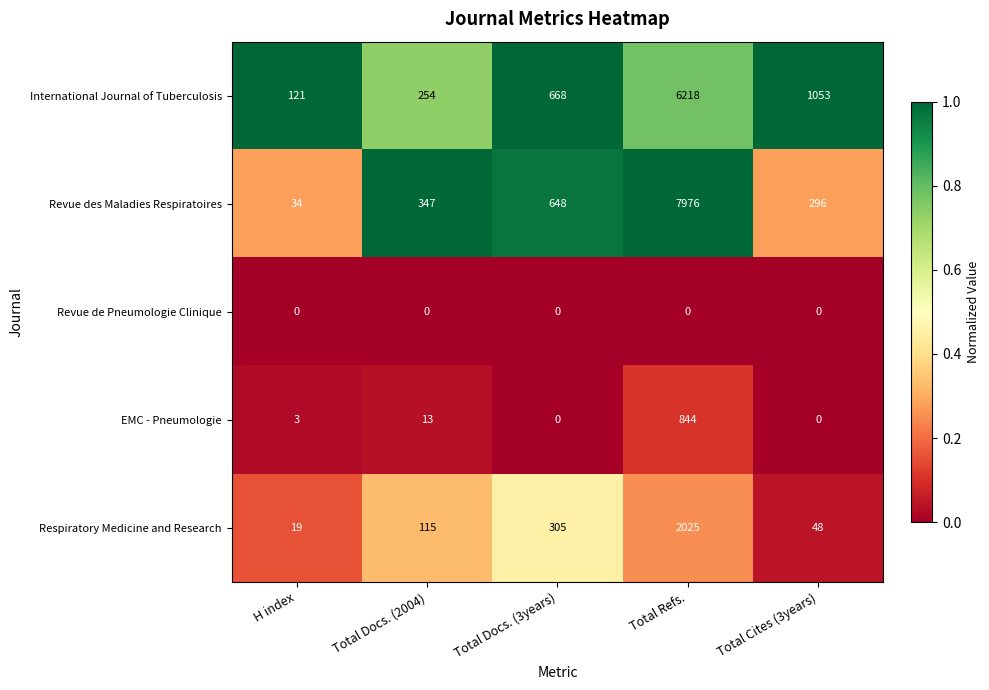

Where is International Journal of Tuberculosis nearest to the value 3169?

Total Cites (3years)